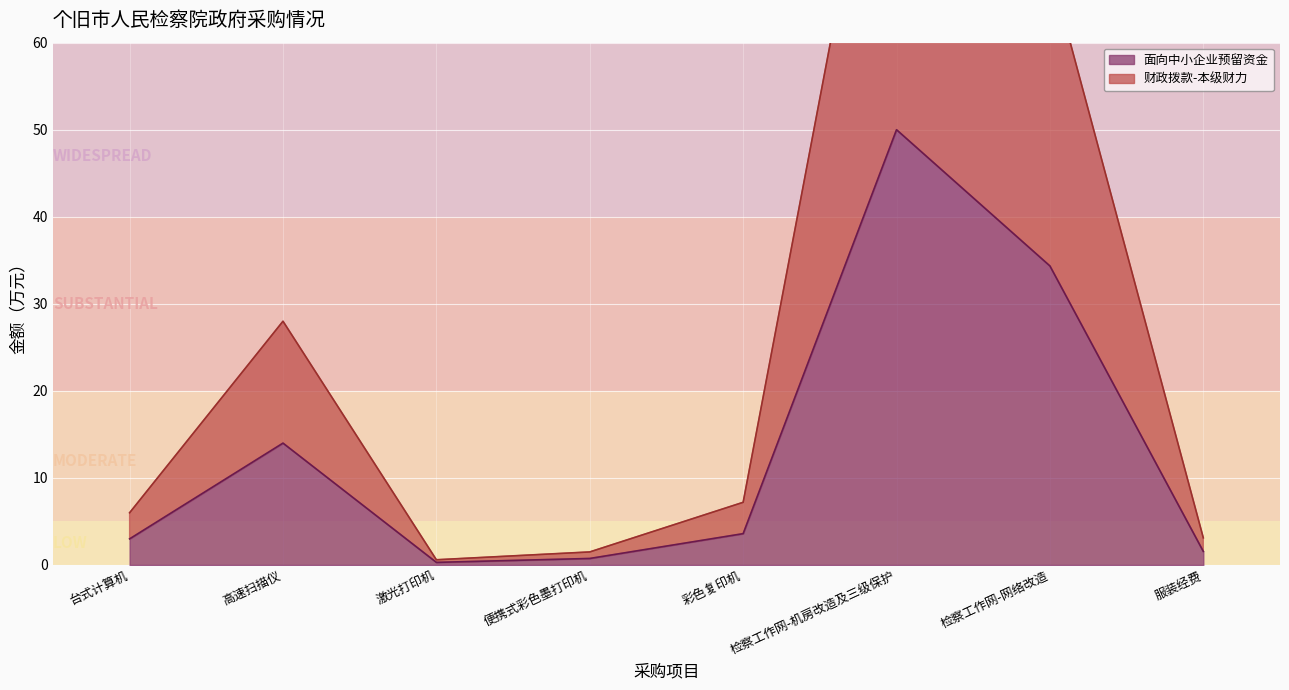

What position from the right is 台式计算机?

8